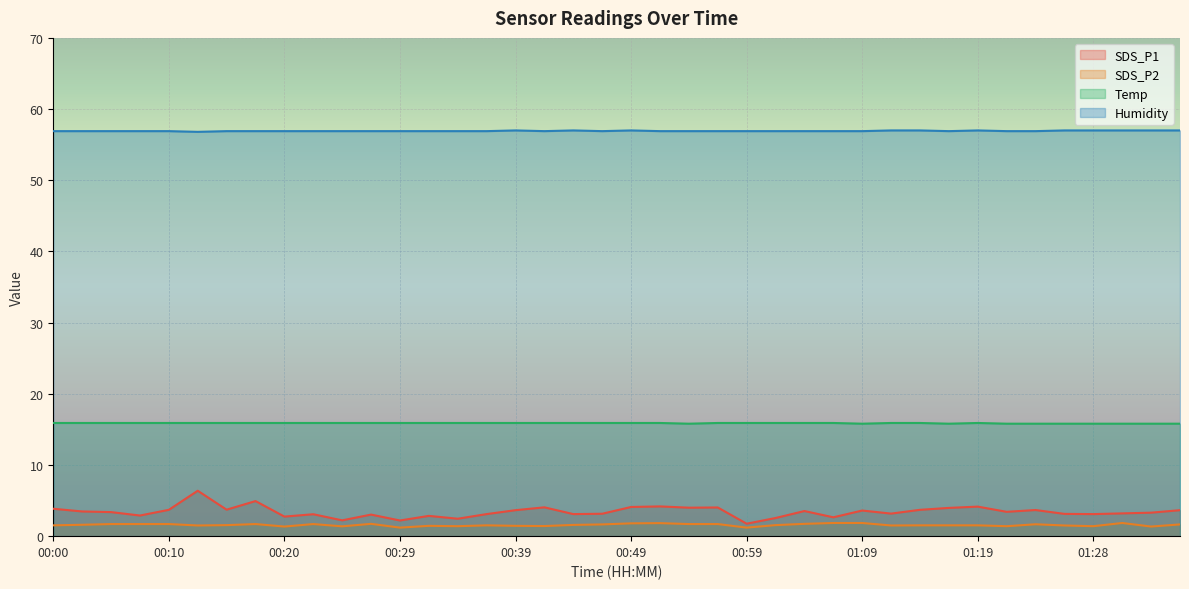

Reading right to left, transcribe all the data shown in this chart.

SDS_P1: 3.6	3.3	3.2	3.1	3.1	3.7	3.4	4.2	4.0	3.7	3.2	3.6	2.6	3.5	2.5	1.8	4.0	4.0	4.2	4.1	3.1	3.1	4.0	3.6	3.1	2.5	2.9	2.2	3.0	2.2	3.1	2.8	4.9	3.7	6.4	3.7	2.9	3.4	3.5	3.9
SDS_P2: 1.6	1.4	1.9	1.4	1.5	1.7	1.4	1.5	1.5	1.5	1.5	1.9	1.9	1.7	1.6	1.2	1.7	1.7	1.8	1.8	1.6	1.6	1.4	1.4	1.5	1.4	1.4	1.2	1.7	1.4	1.7	1.4	1.7	1.6	1.5	1.7	1.7	1.7	1.6	1.5
Temp: 15.8	15.8	15.8	15.8	15.8	15.8	15.8	15.9	15.8	15.9	15.9	15.8	15.9	15.9	15.9	15.9	15.9	15.8	15.9	15.9	15.9	15.9	15.9	15.9	15.9	15.9	15.9	15.9	15.9	15.9	15.9	15.9	15.9	15.9	15.9	15.9	15.9	15.9	15.9	15.9
Humidity: 57.0	57.0	57.0	57.0	57.0	56.9	56.9	57.0	56.9	57.0	57.0	56.9	56.9	56.9	56.9	56.9	56.9	56.9	56.9	57.0	56.9	57.0	56.9	57.0	56.9	56.9	56.9	56.9	56.9	56.9	56.9	56.9	56.9	56.9	56.8	56.9	56.9	56.9	56.9	56.9